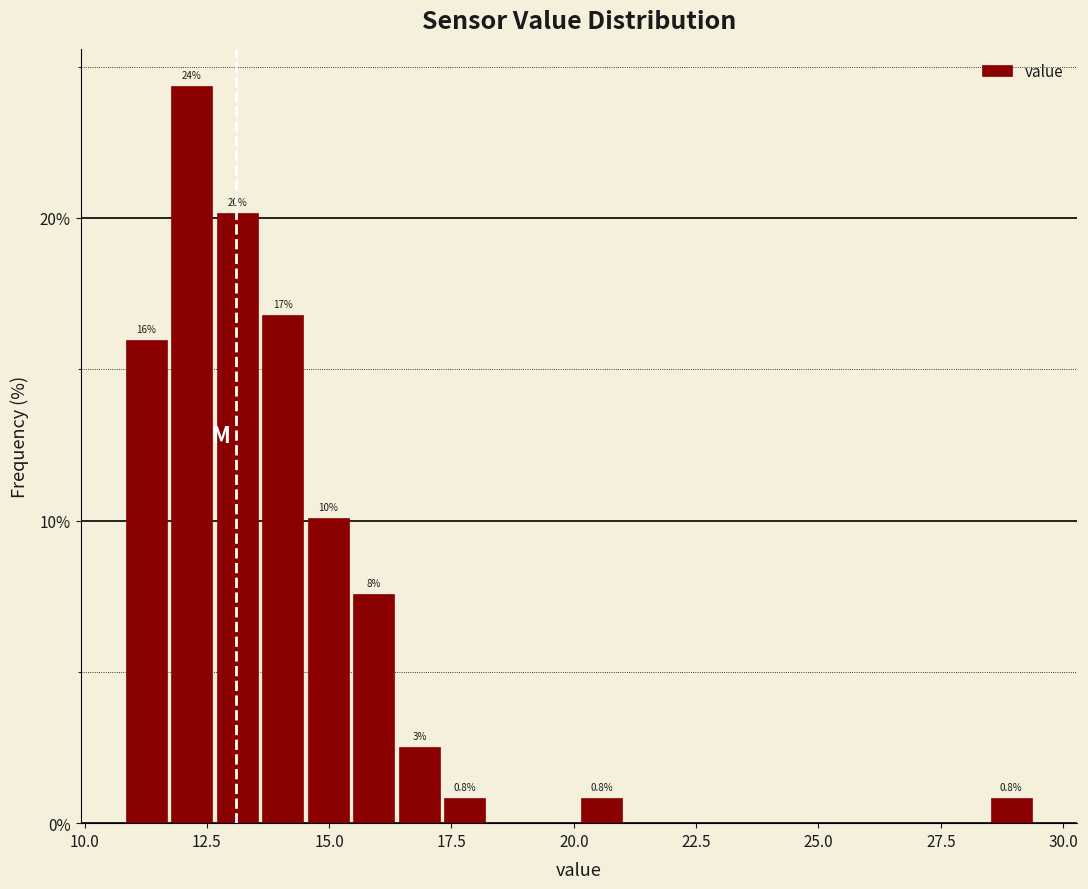

Read against the x-axis, roughly where is the centre of the tallest bar?

12.0